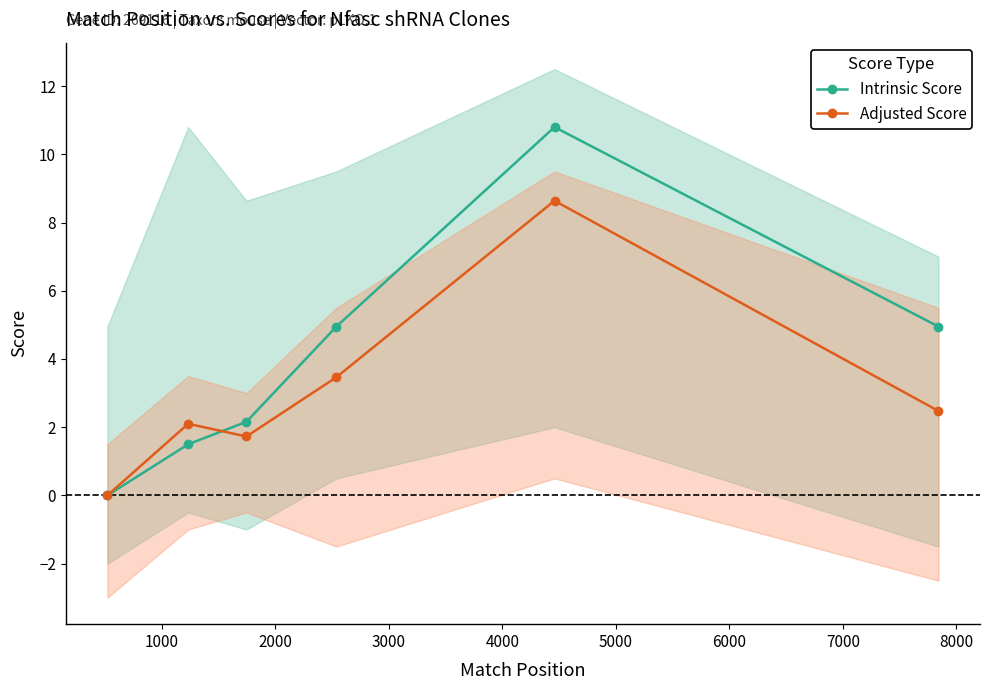

True or false: Intrinsic Score has more than 0 interior local peaks.

True